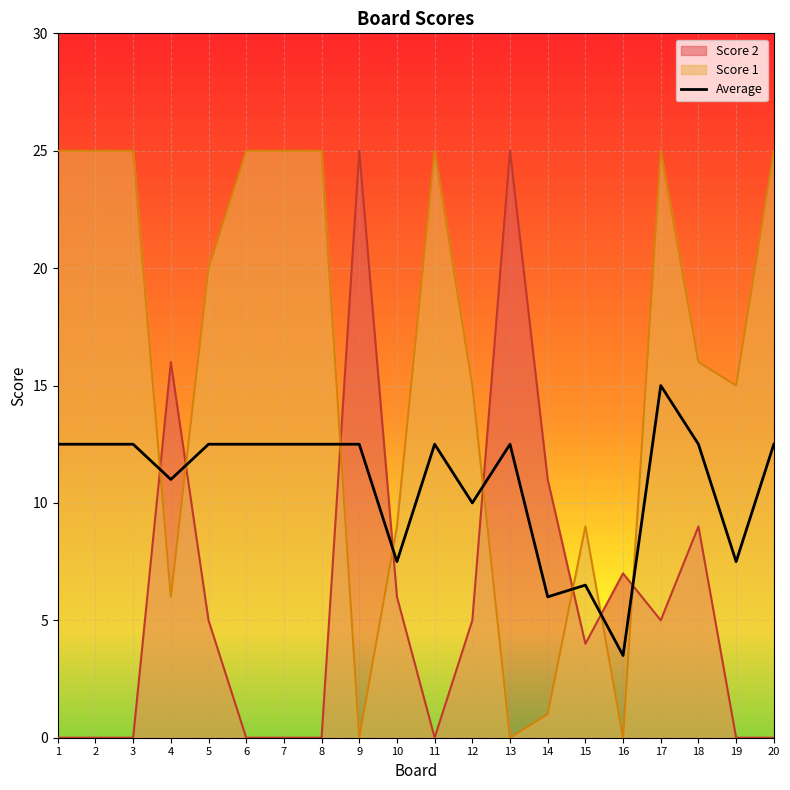

What is the sum of all values?

217.0